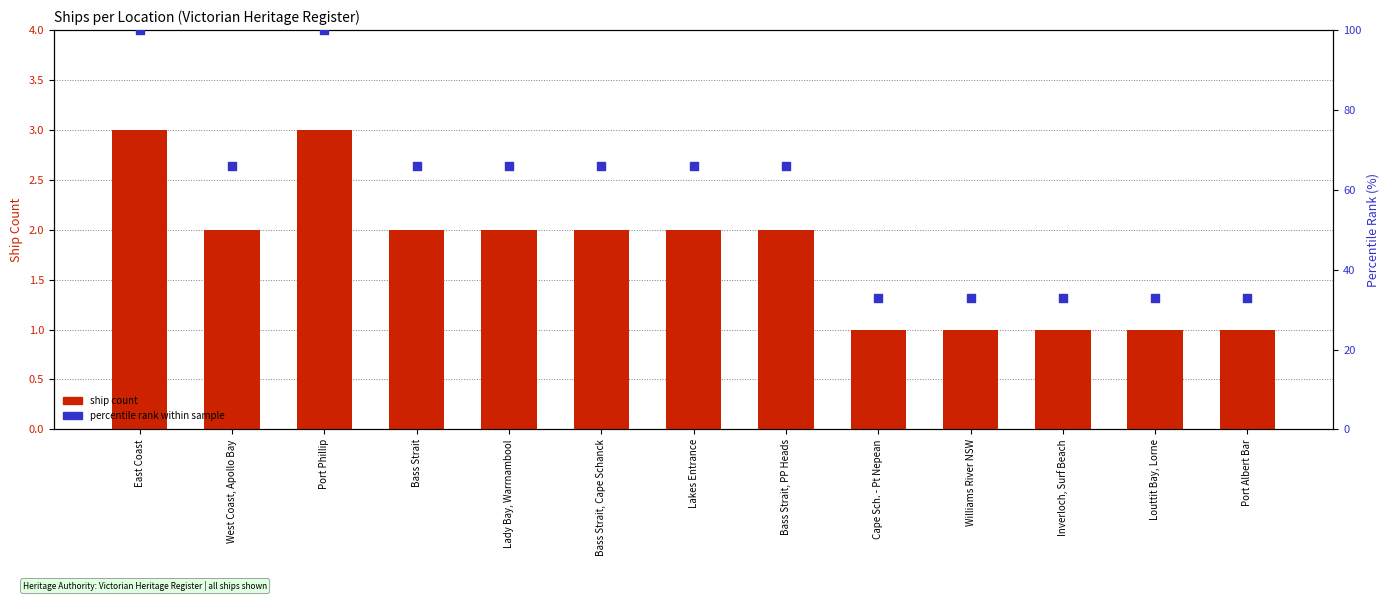

Which series has the widest spread of Y values?

percentile rank within sample